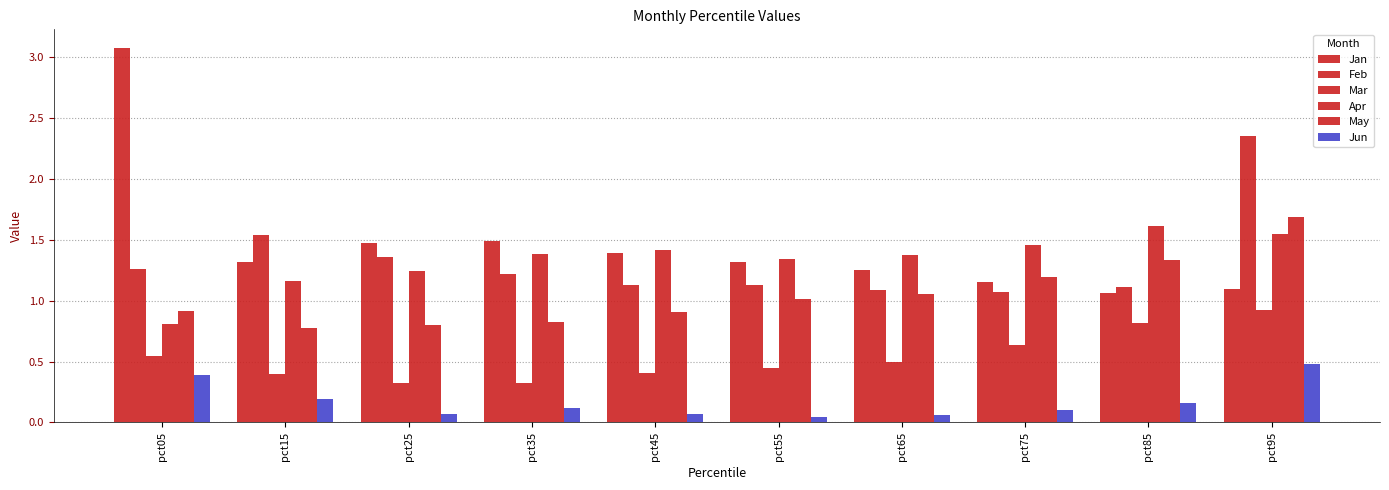

Are the bars grouped side by side (vs. stacked)?

Yes